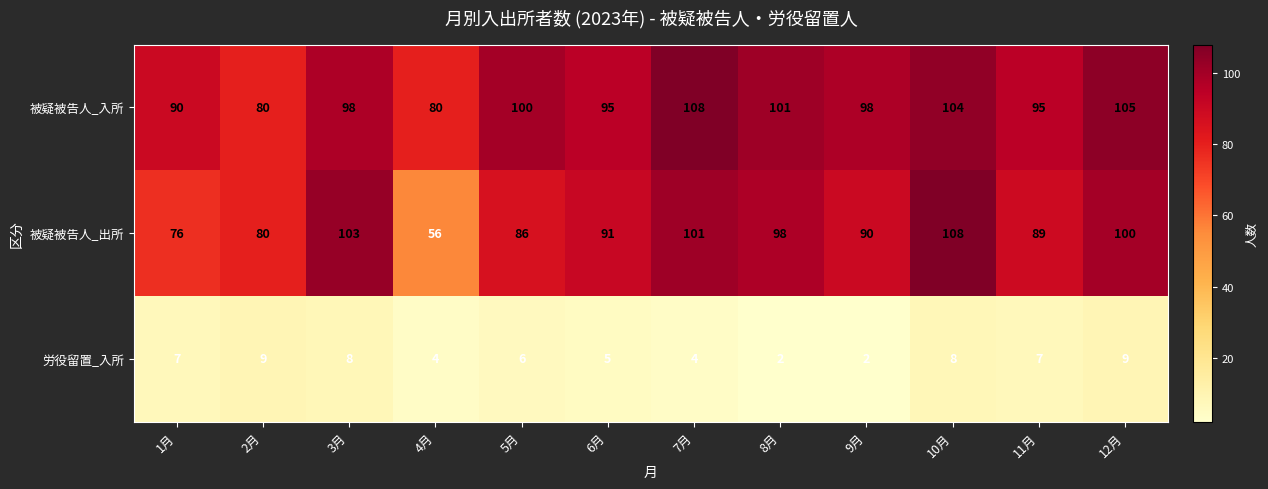

At how many categories does at least one series exceed 69?

12